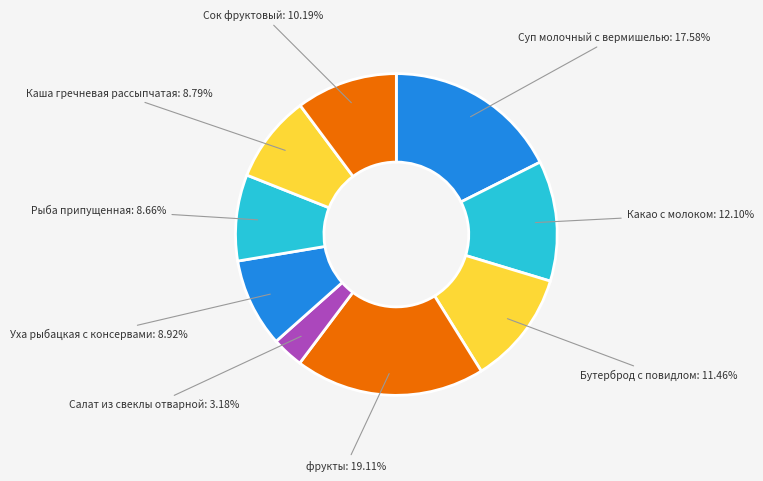

To the nearest percent, what is the difference between the Уха рыбацкая с консервами and Салат из свеклы отварной slice percentages?

6%